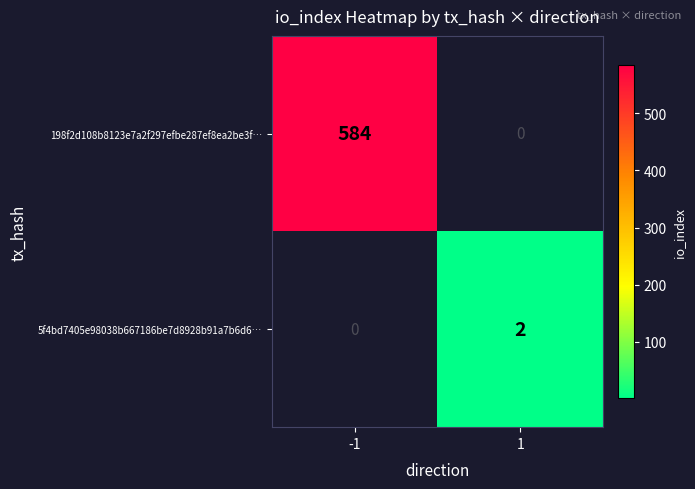

The 198f2d108b8123e7a2f297efbe287ef8ea2be3f… series shows 584 at -1. True or false?

True